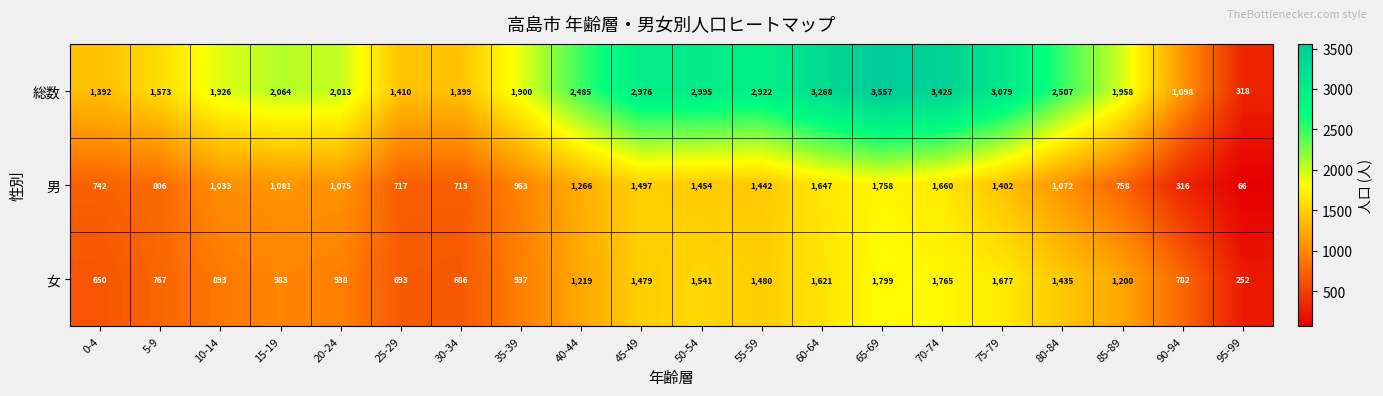

What is the difference between the maximum and minimum values in the 総数 series?

3239